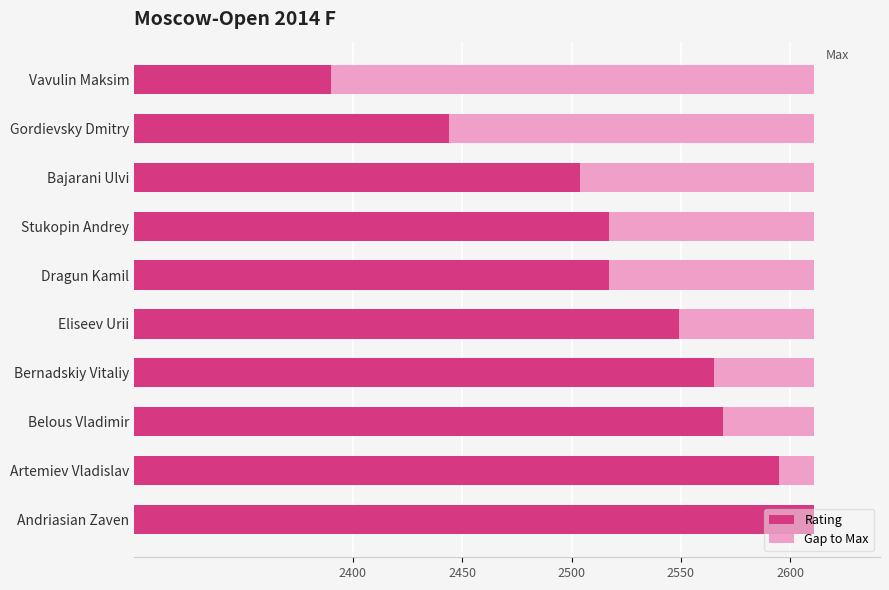

How many data points in Gap to Max are above 94?

3